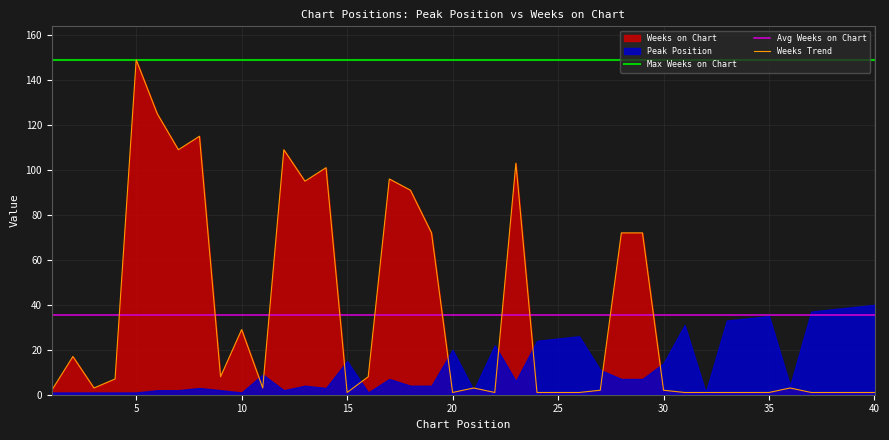

Where is the first local minimum?

3